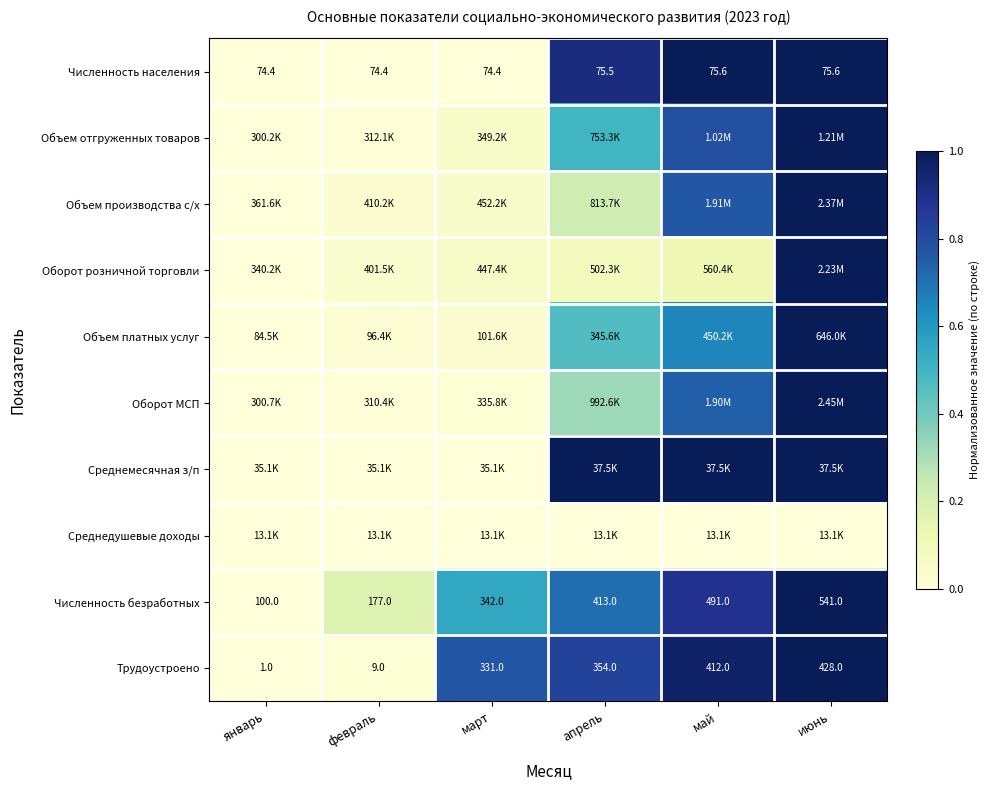

True or false: Трудоустроено has a value of 1.6 at июнь.

False